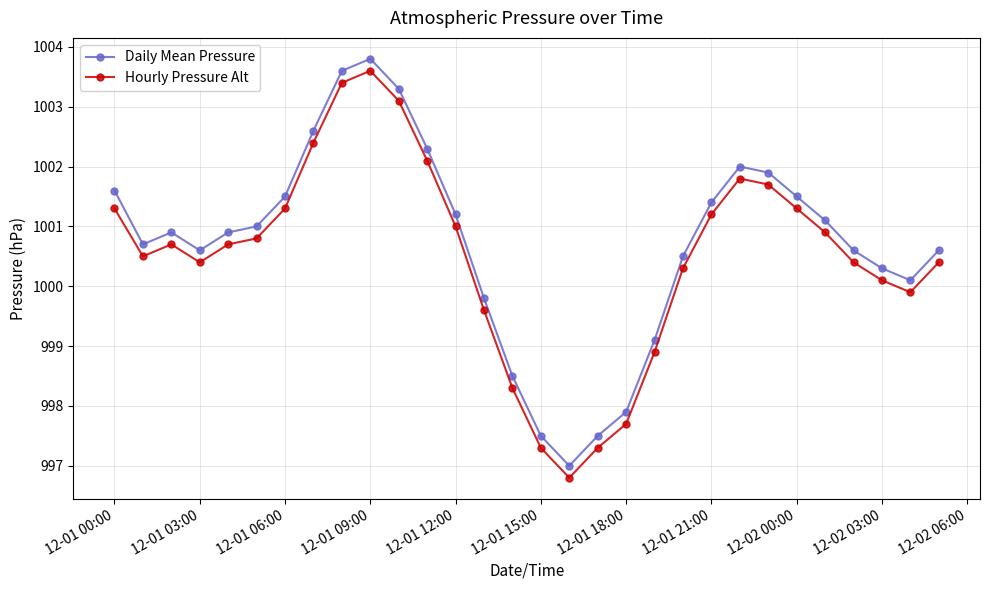

What is the difference between the second highest and second lowest values in the Hourly Pressure Alt series?

6.1